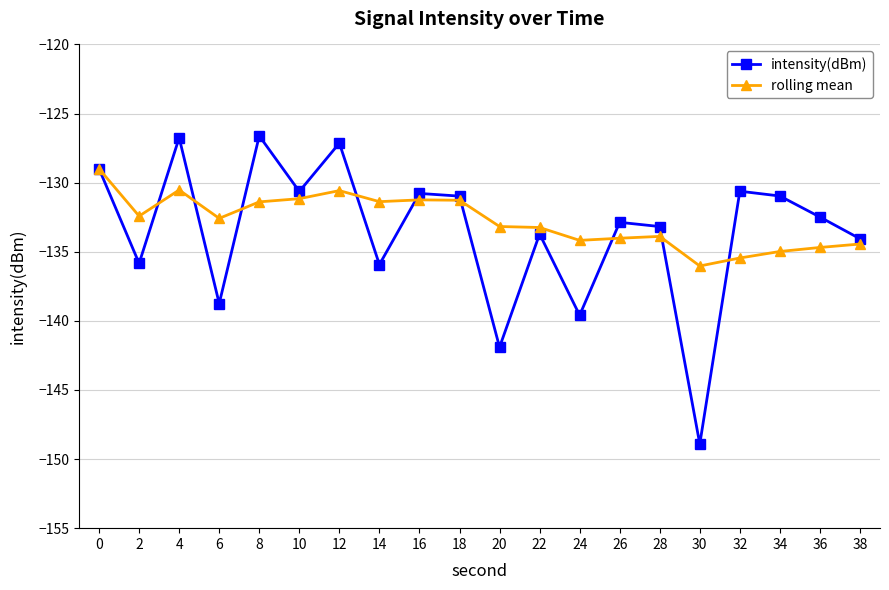

What is the difference between the highest and lowest values at 26?

1.2